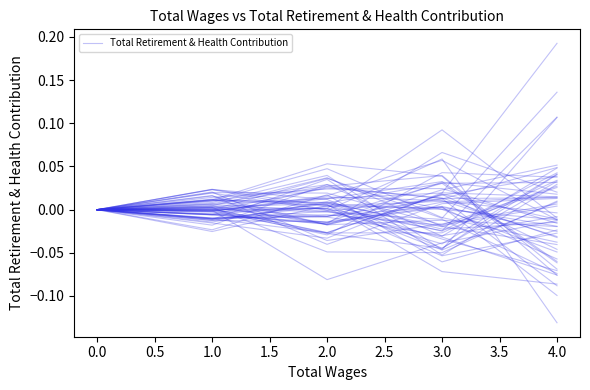

True or false: the data has more than 2 interior local peaks.

False